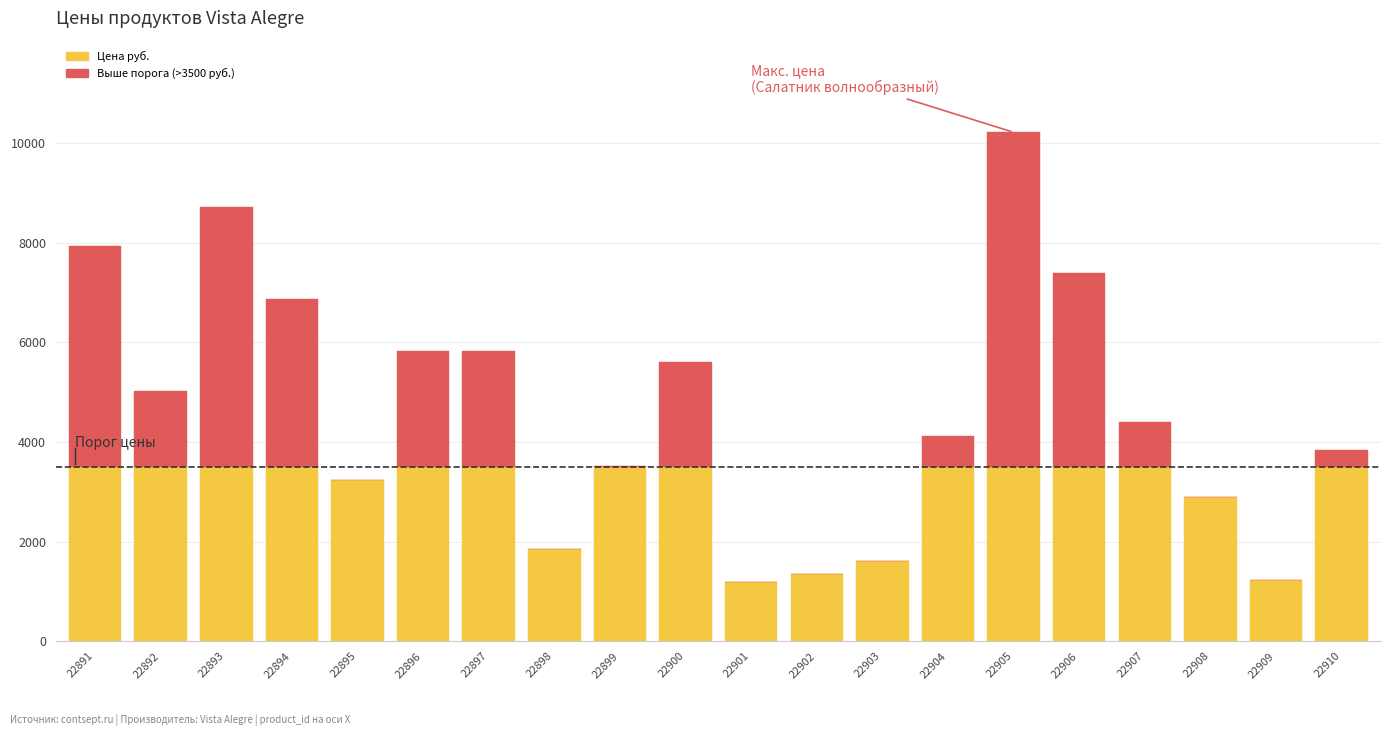

What is the total value across all series at 22895?

3244